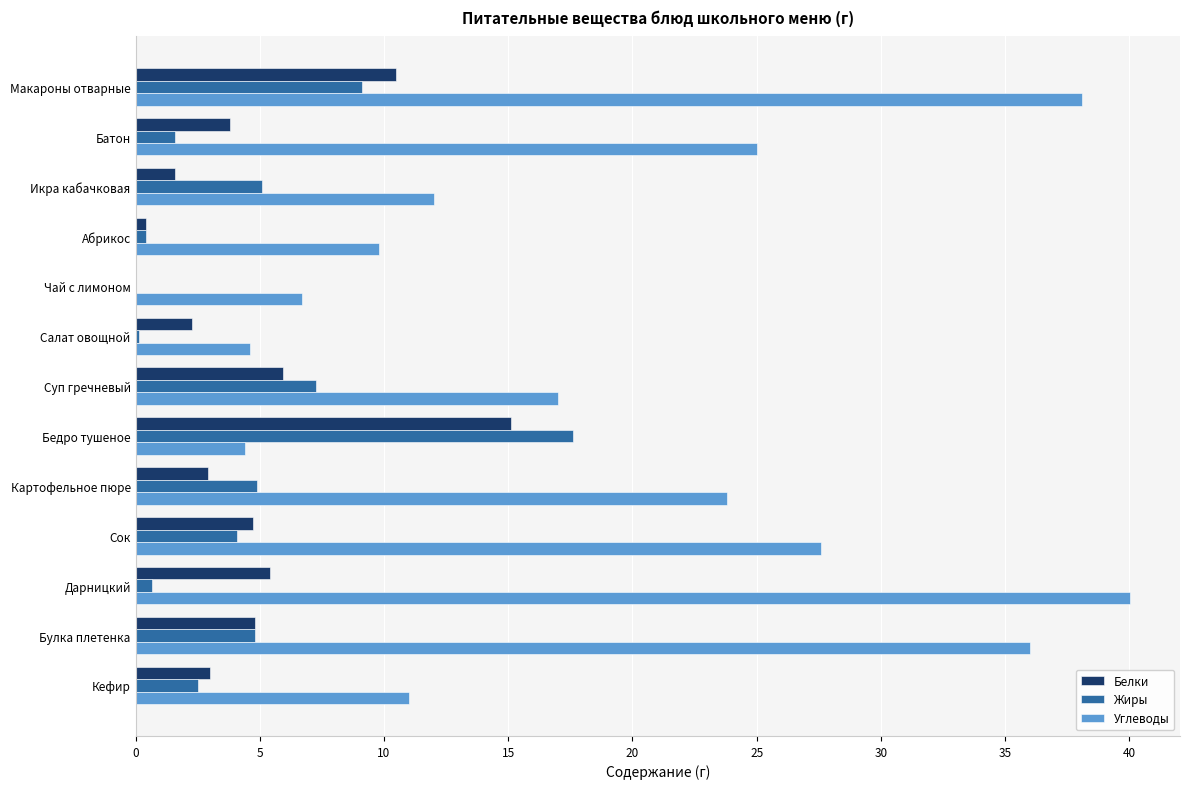

Which series changed the most between Икра кабачковая and Бедро тушеное?

Белки